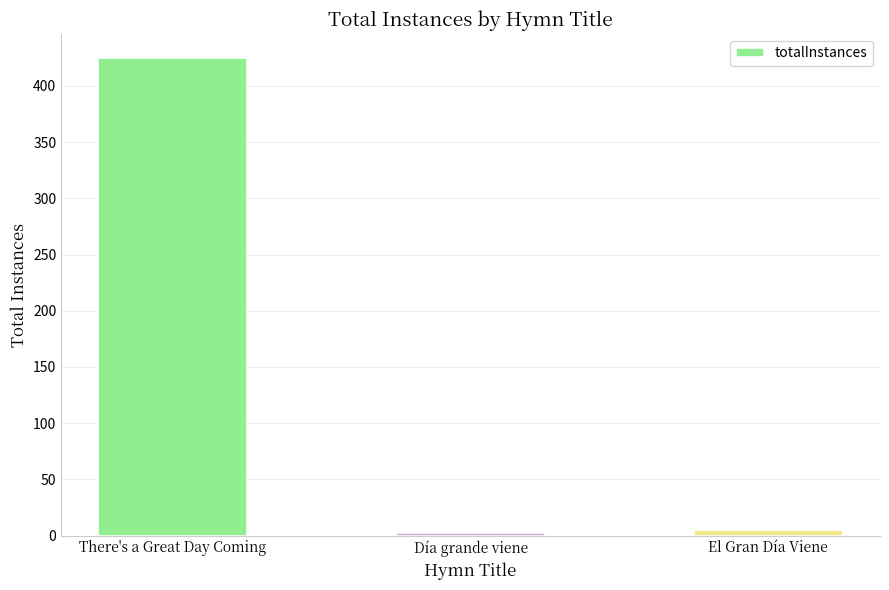

What is the greatest value displayed?

425